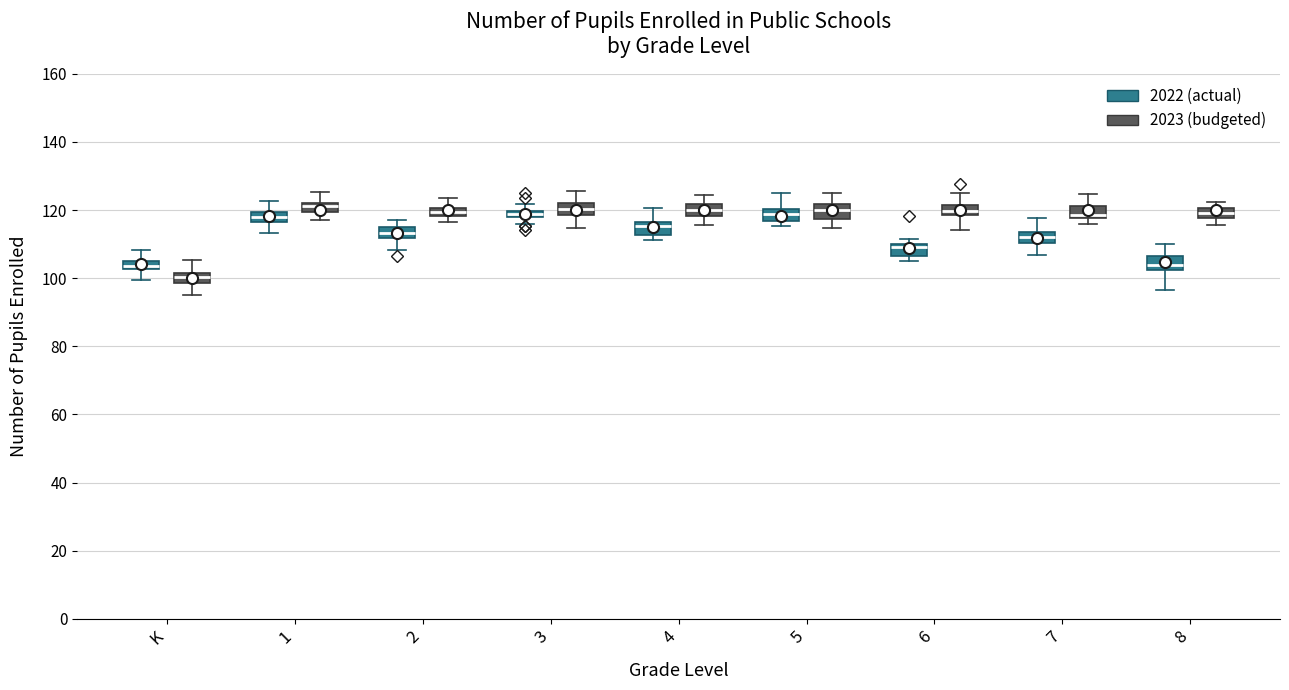

Where is the lower edge of the box for 1 (2023 (budgeted)) on the y-axis? The values are not printed on the chart, so give them approximately, as read against the axis.

120